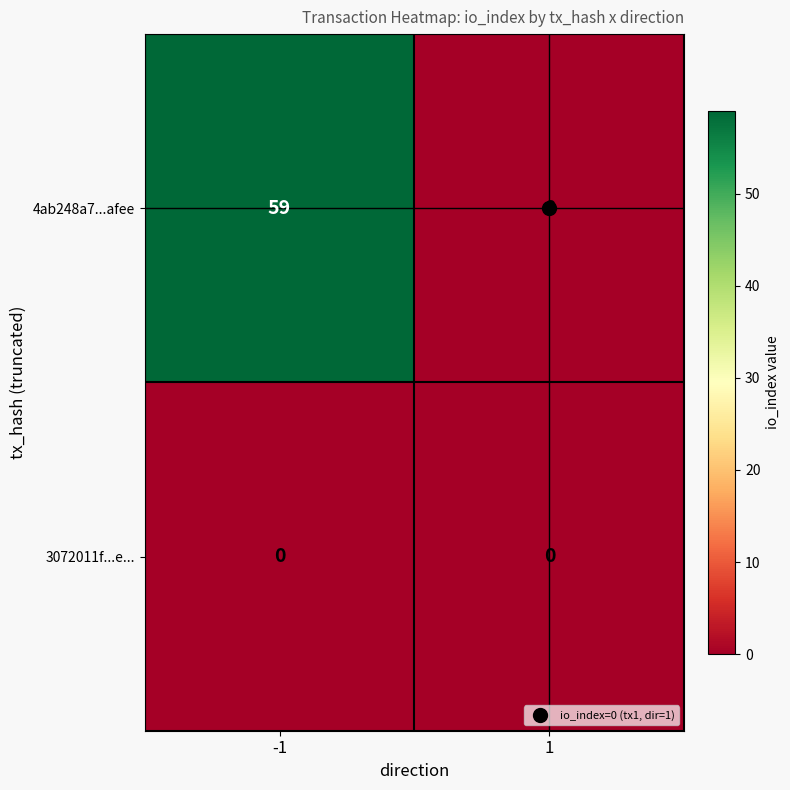

The value of 3072011f...e... at 1 is 0. True or false?

True